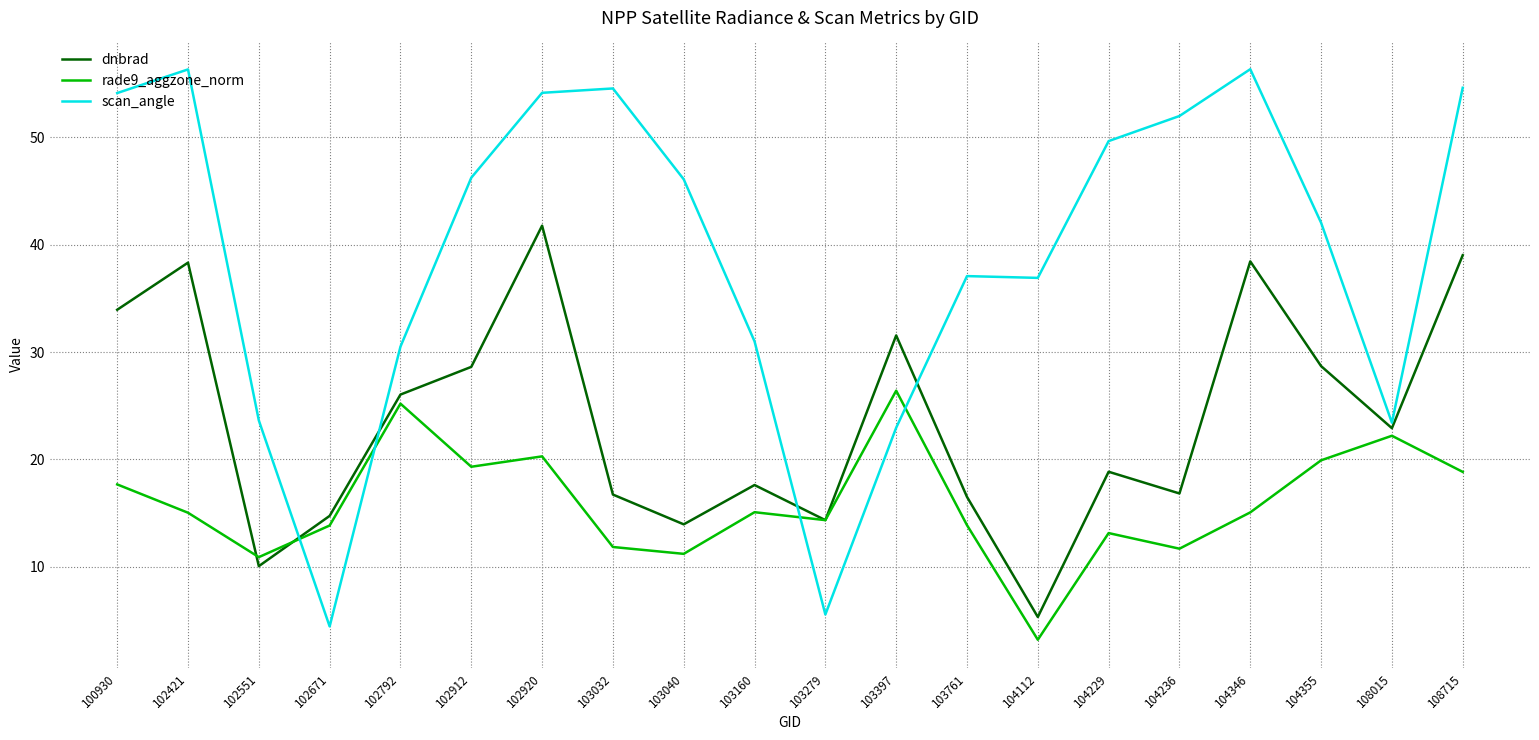

Which series ends up on top after the final intersection of rade9_aggzone_norm and scan_angle?

scan_angle